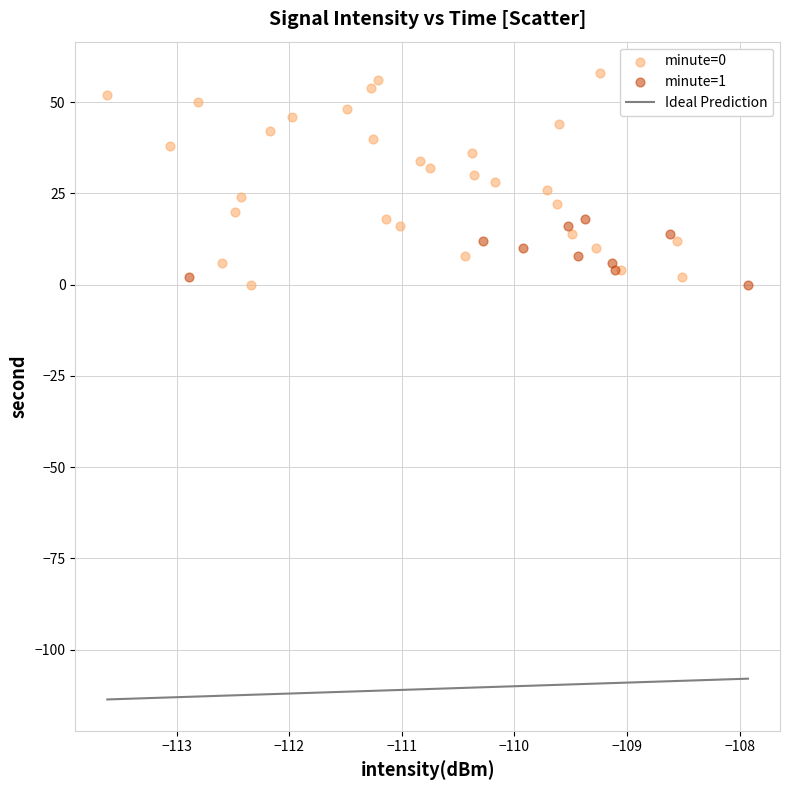

Which series contains the highest Y value?

minute=0